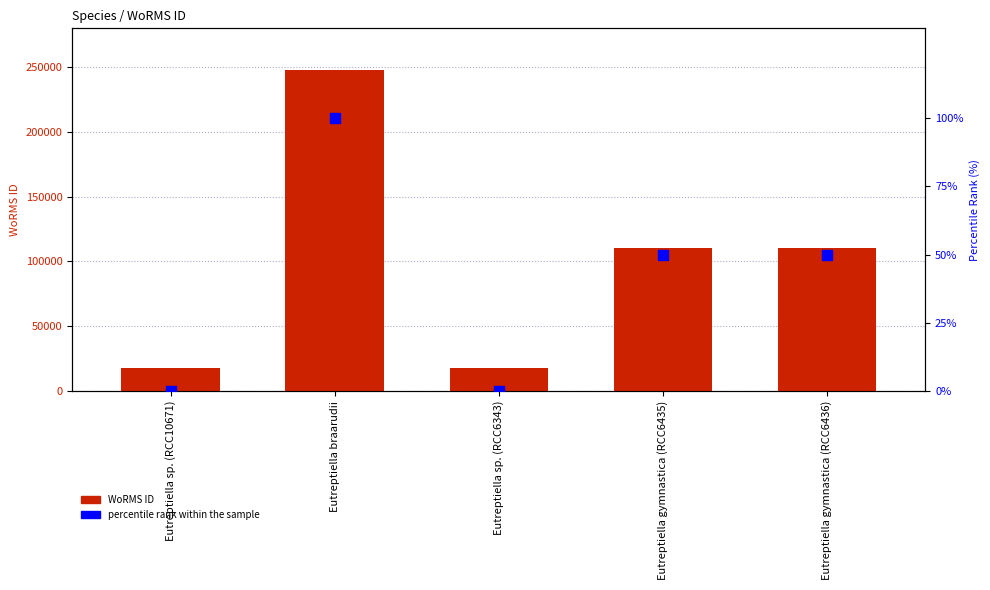

At how many categories does at least one series exceed 28190?

3